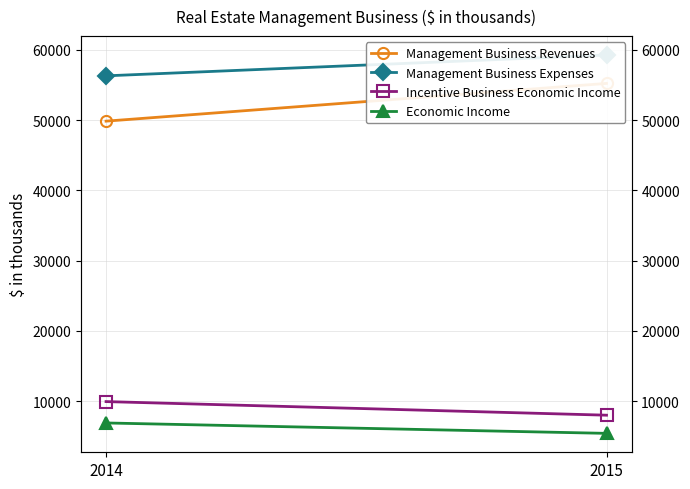

Reading left to right, transcribe all the data shown in this chart.

Management Business Revenues: 2014=49868	2015=55241
Management Business Expenses: 2014=56320	2015=59283
Incentive Business Economic Income: 2014=9936	2015=7999
Economic Income: 2014=6893	2015=5412